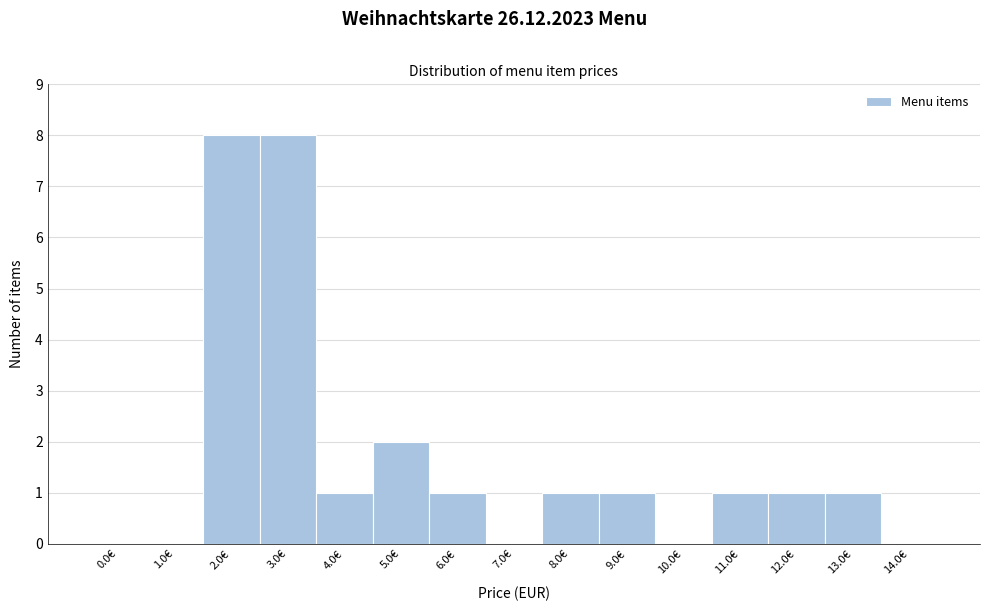

Reading right to left, what are all the values shown in this chart?

14.0€=0	13.0€=1	12.0€=1	11.0€=1	10.0€=0	9.0€=1	8.0€=1	7.0€=0	6.0€=1	5.0€=2	4.0€=1	3.0€=8	2.0€=8	1.0€=0	0.0€=0